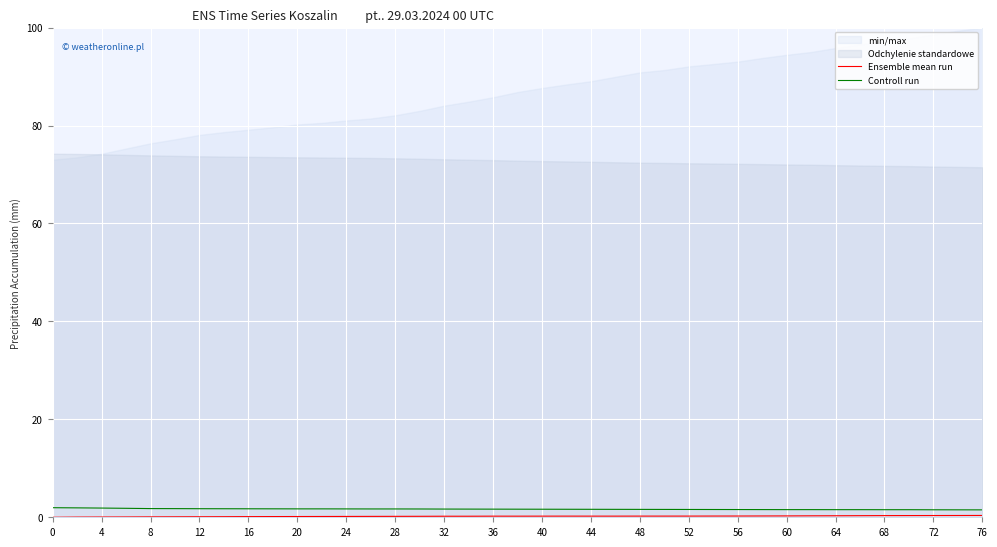

How many interior local valleys does the Ensemble mean run series have?

1